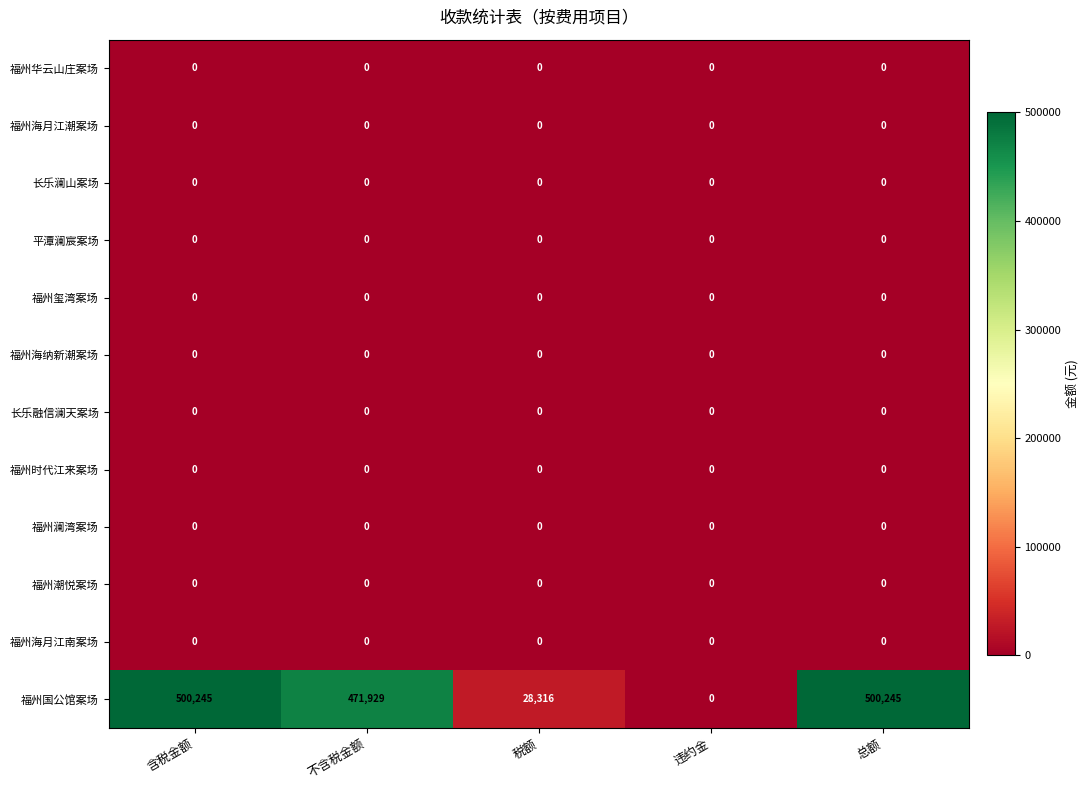

Which series has the largest range (max minus min)?

福州国公馆案场